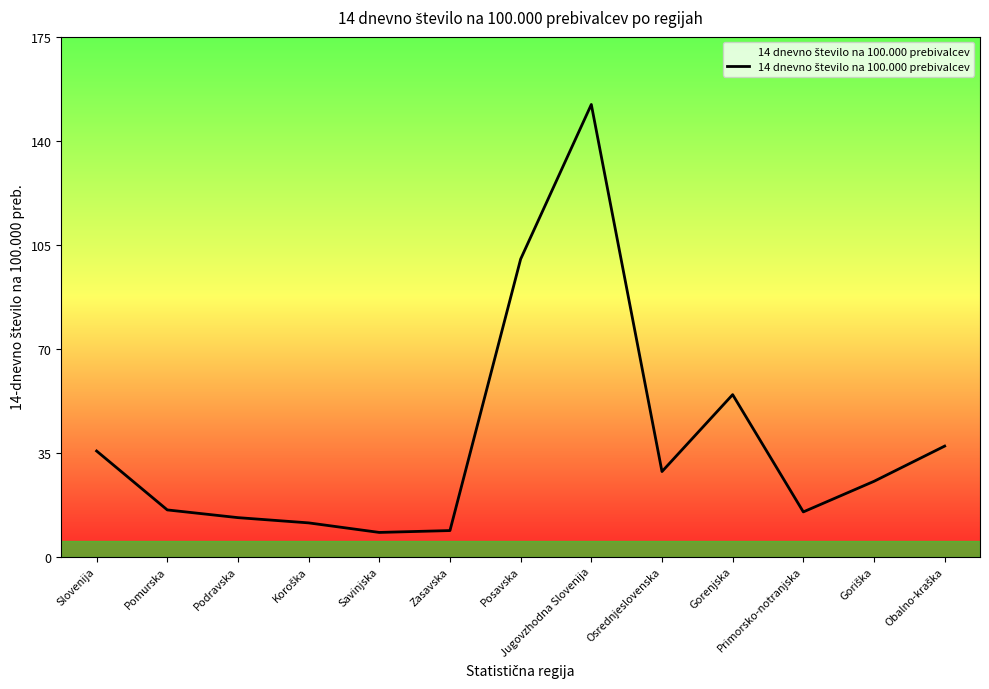

What is the approximate value at Savinjska?

8.1